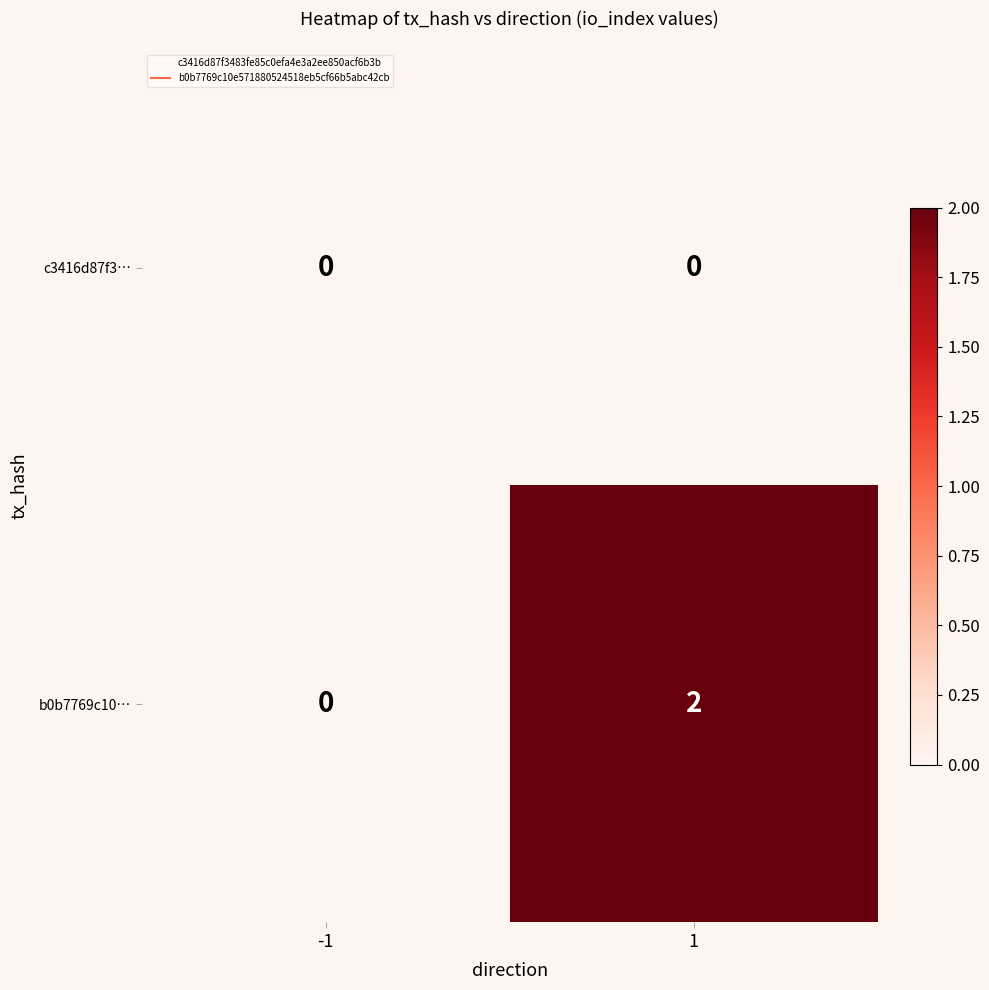

List the series in order of their overall mean, lowest first.

c3416d87f3…, b0b7769c10…